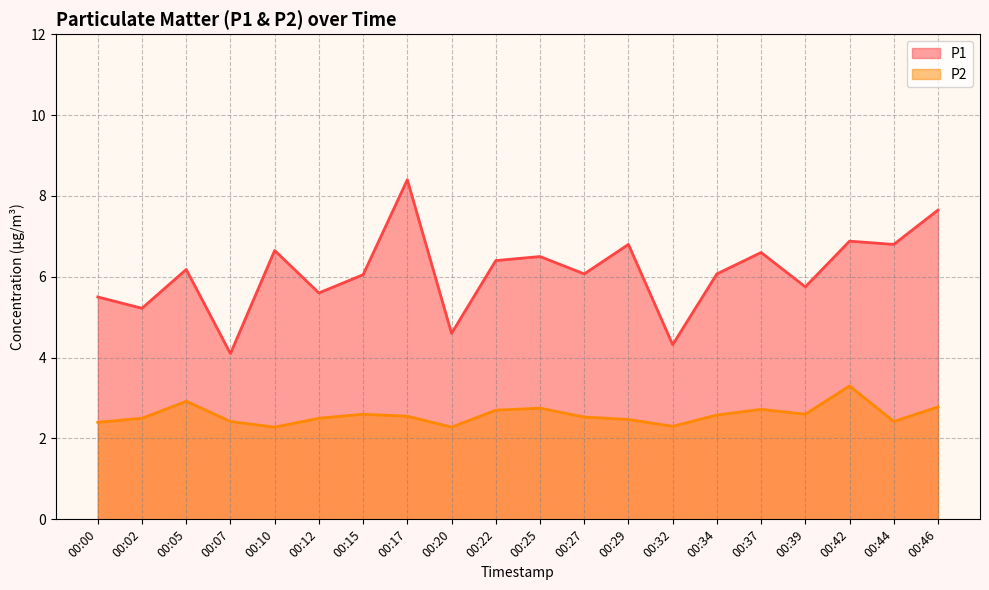

At which label is P1 closest to 6?

00:15